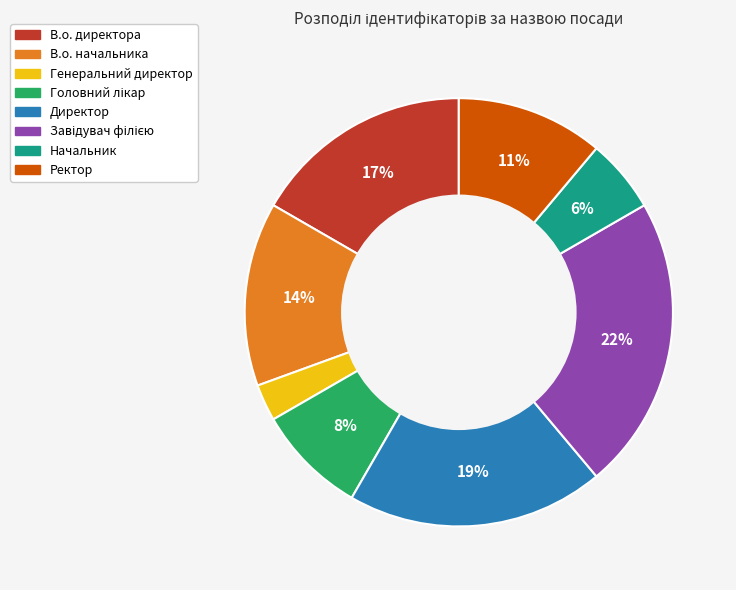

Is Ректор the majority of the pie?

No